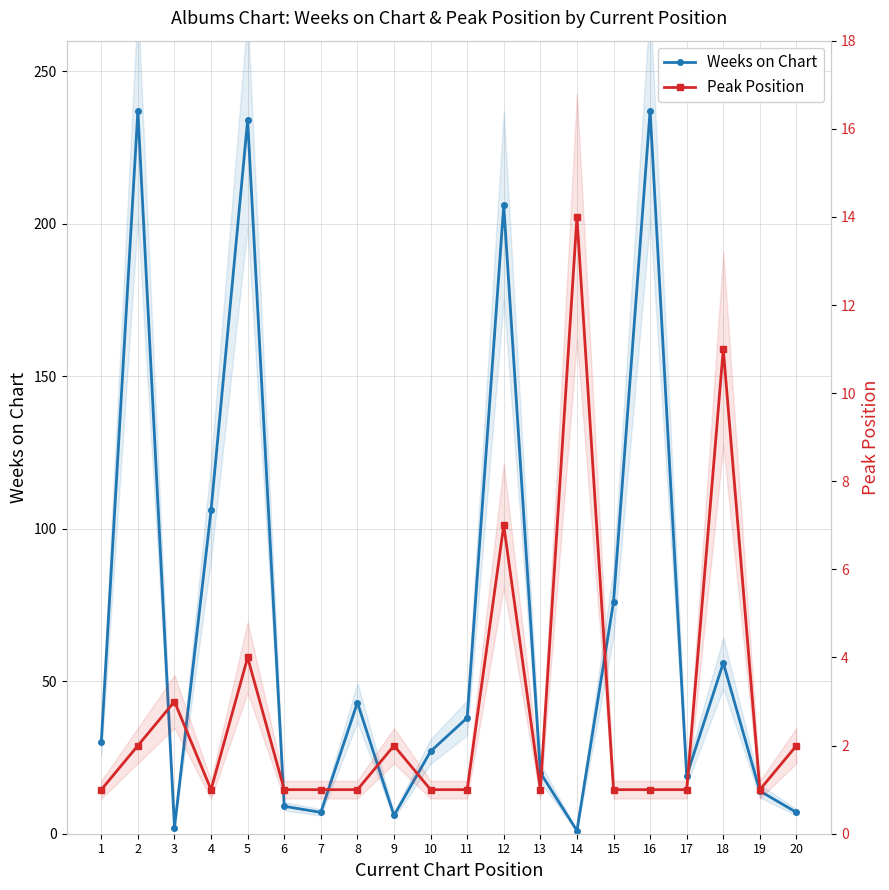

How many times do Peak Position and Weeks on Chart cross each other?

4